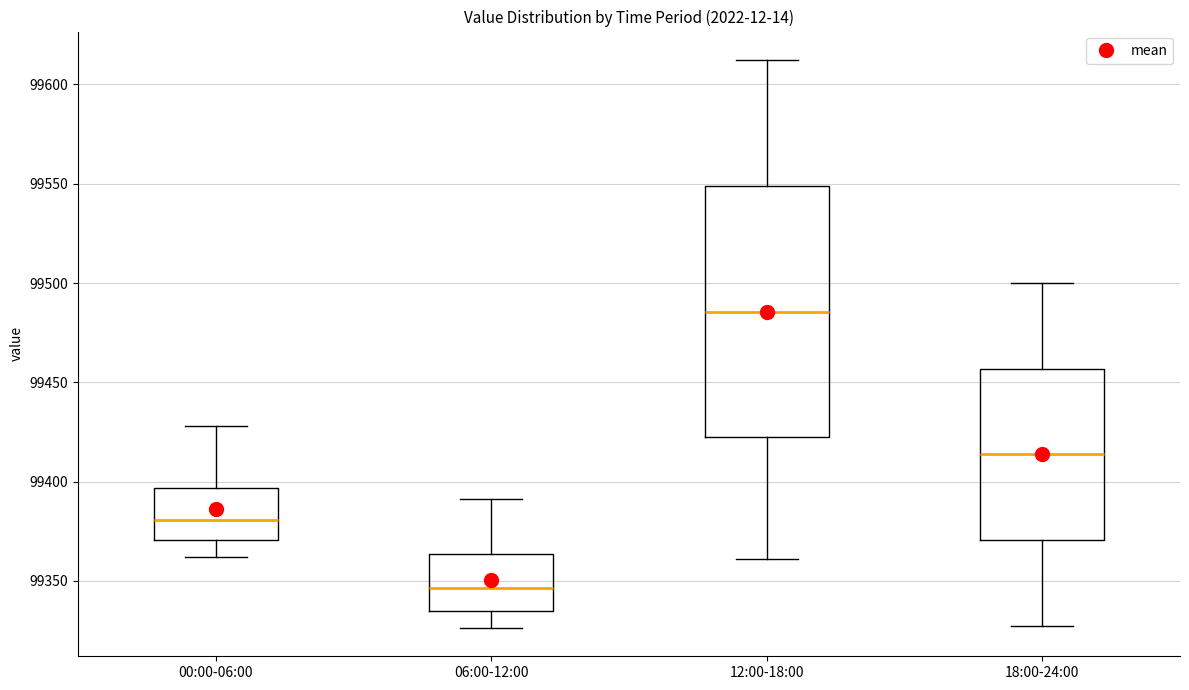

Reading left to right, transcribe this box plot: for each box, give where its median line is, the range the box spans, and where its two whiskers end, as read against the y-axis. The values are not printed on the chart, so give them approximately, as read against the axis.

00:00-06:00: median 99380, box 99370 to 99395, whiskers 99360 to 99430
06:00-12:00: median 99345, box 99335 to 99365, whiskers 99325 to 99390
12:00-18:00: median 99485, box 99420 to 99550, whiskers 99360 to 99610
18:00-24:00: median 99415, box 99370 to 99455, whiskers 99325 to 99500